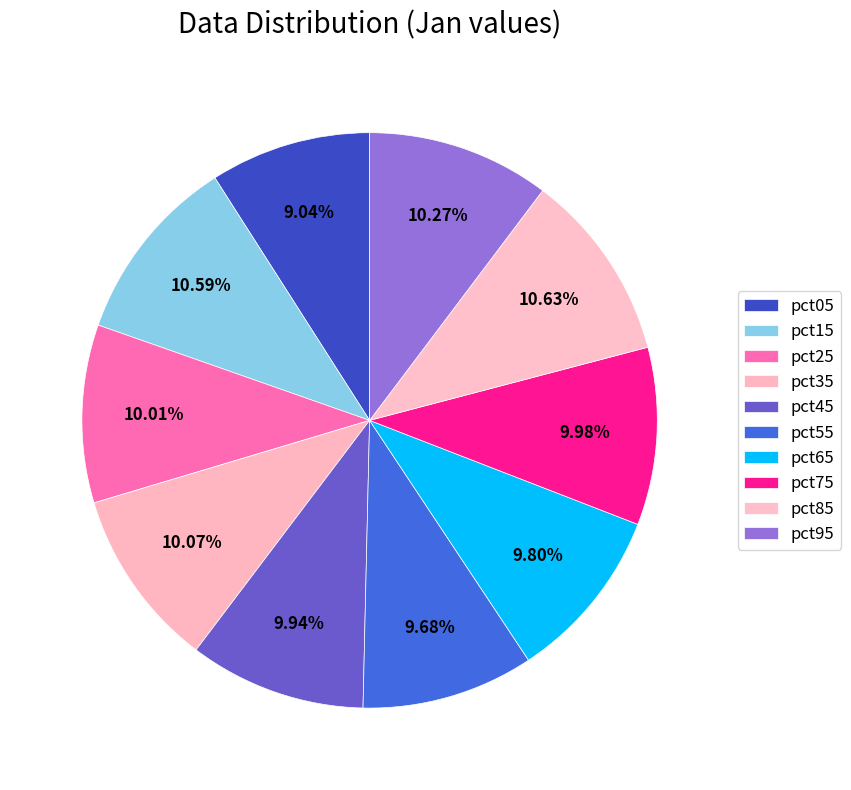

To the nearest percent, what is the average slice percentage?

10%